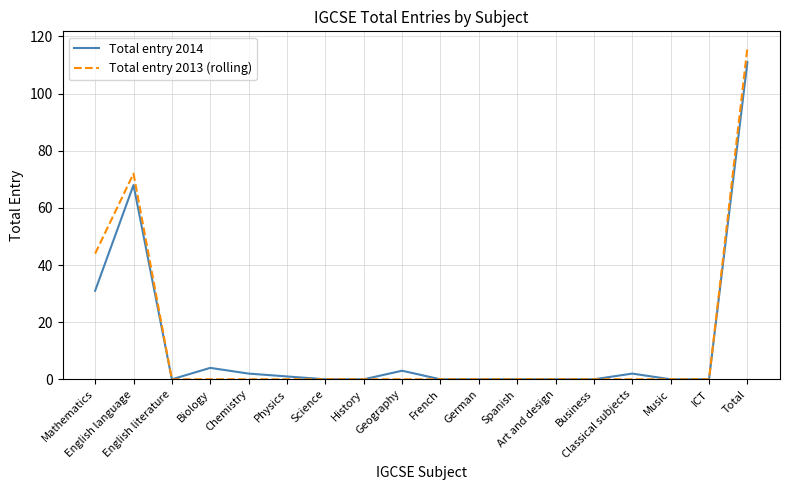

Where is the first local maximum for Total entry 2014?

English language